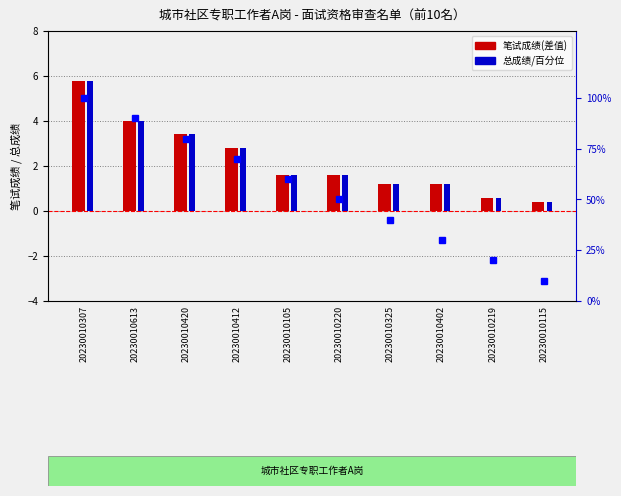

What is the sum of all 笔试成绩(差值) values?

22.6